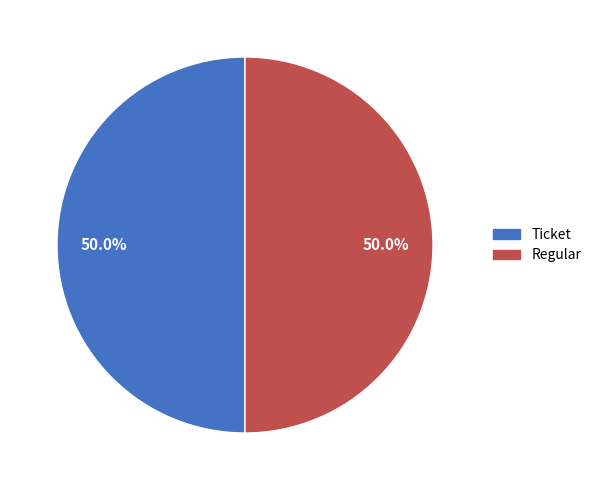

What is the ratio of the value at Regular to the value at Ticket?

1.0